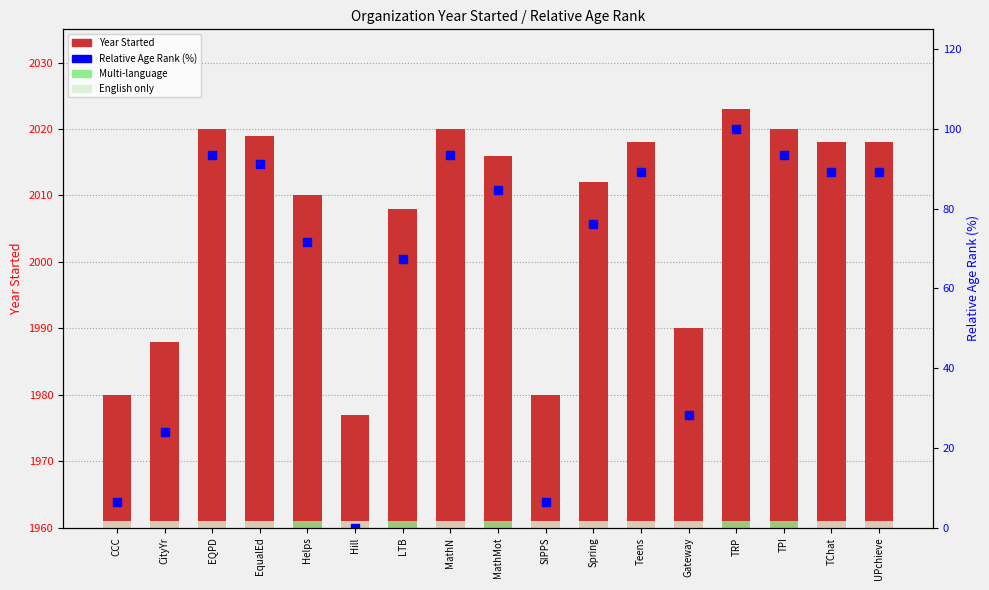

Does the chart contain stacked bars?

No